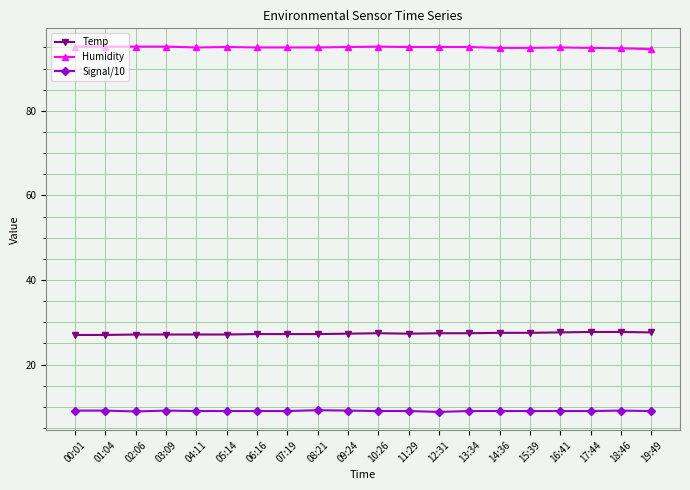

At 17:44, list the series in order from smallest to largest.

Signal/10, Temp, Humidity